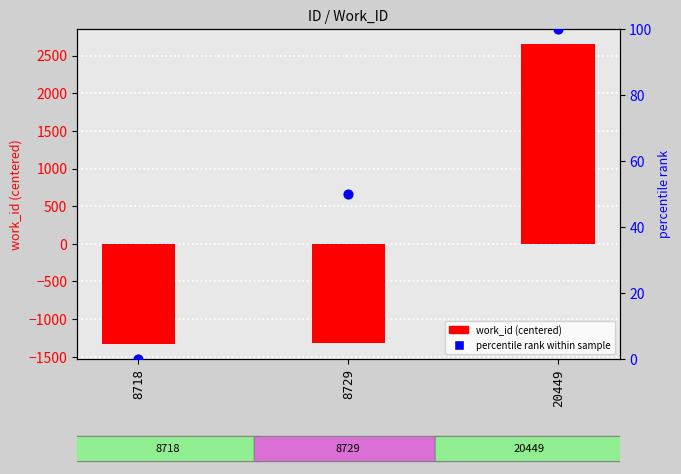

What is the total value across all series at 8729?

-1272.7